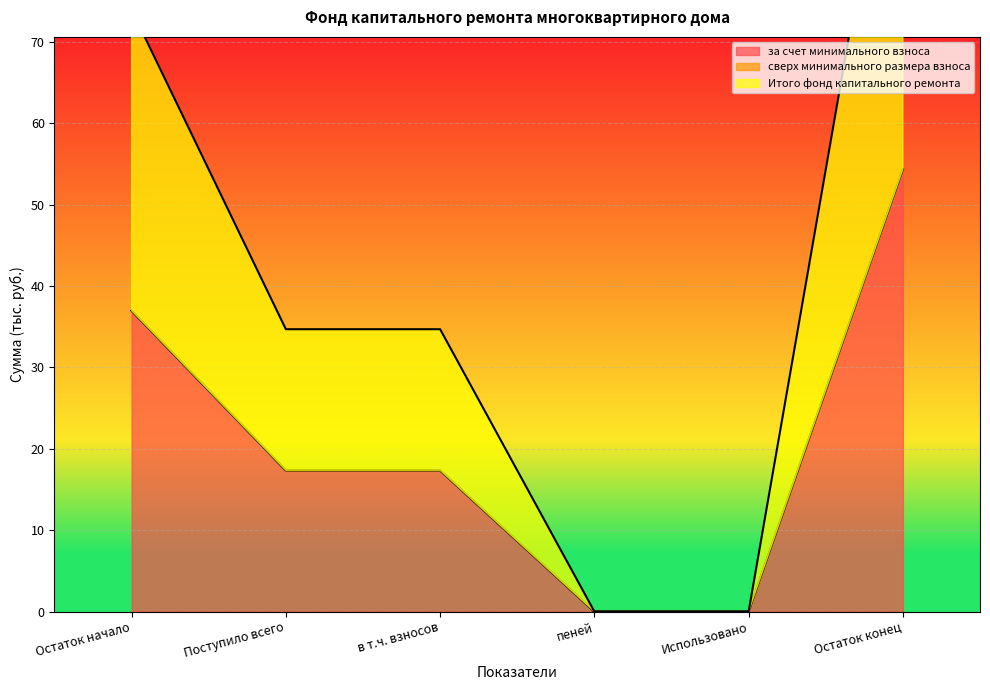

Is it true that за счет минимального взноса equals 36.2 at Использовано?

False